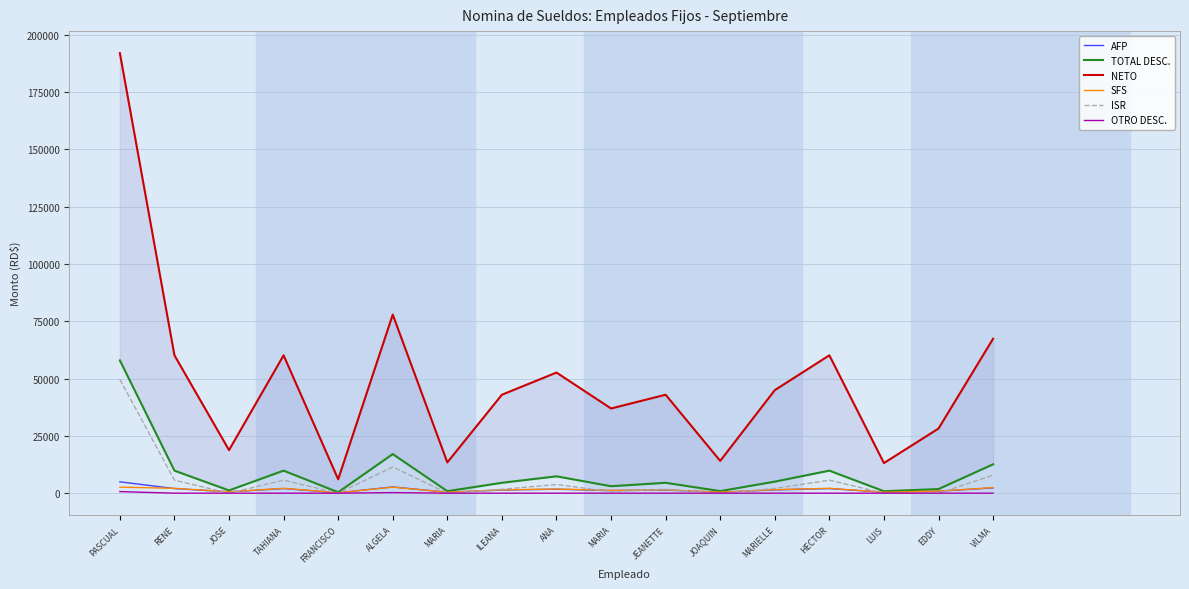

At ALGELA, list the series in order from largest to smallest.

NETO, TOTAL DESC., ISR, AFP, SFS, OTRO DESC.